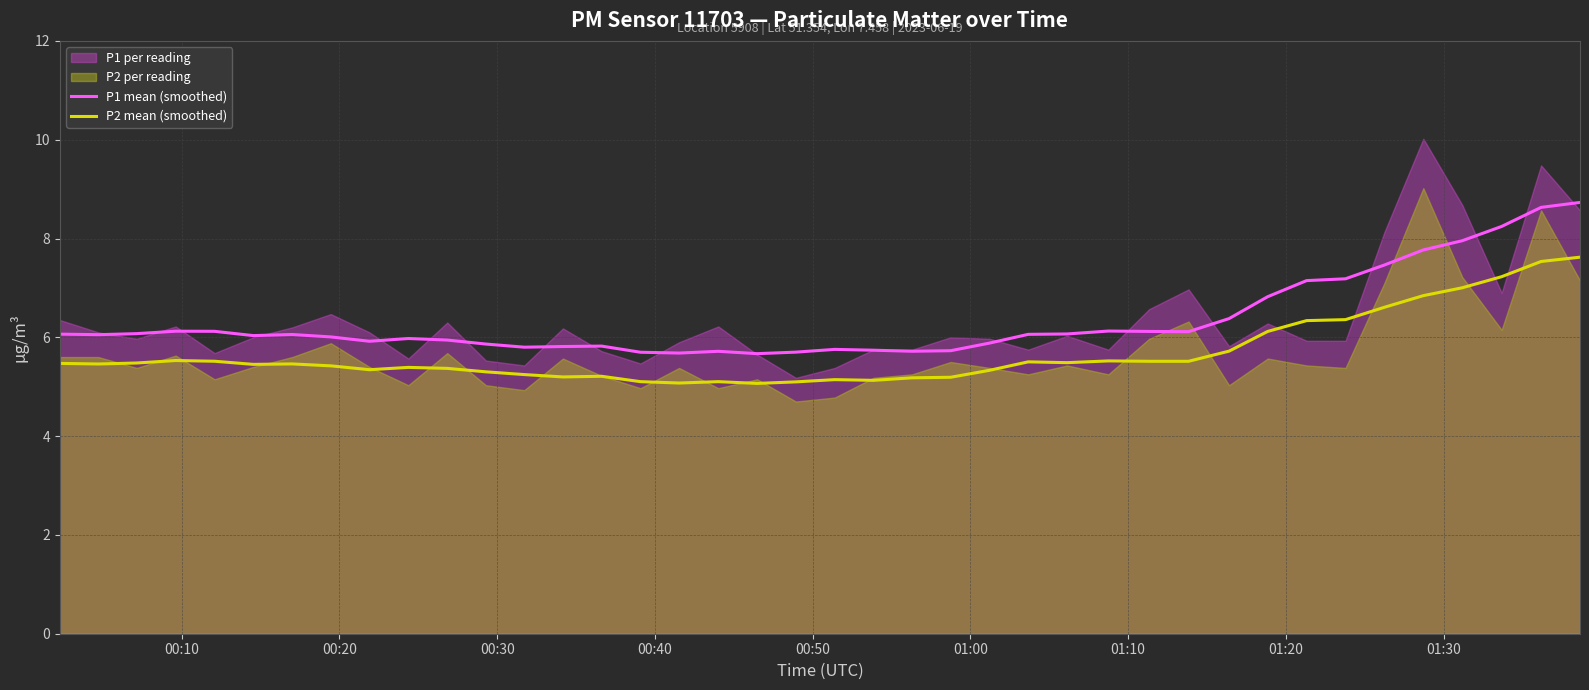

What is the maximum value for P1 mean (smoothed)?

8.7